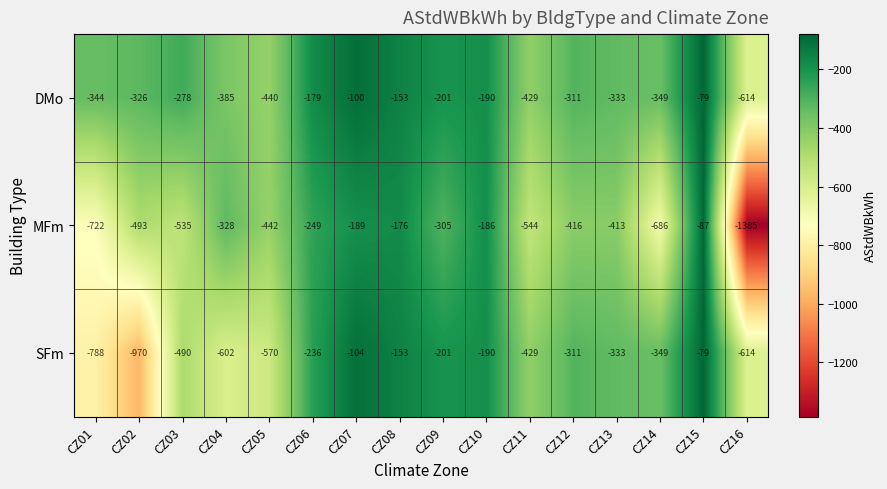

What is the difference between the highest and lowest values at CZ05?

130